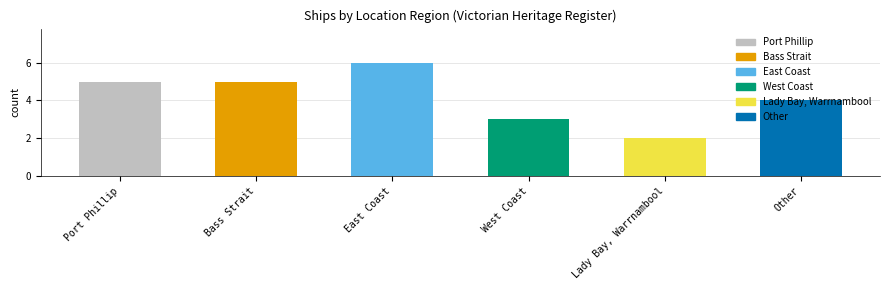

What is the label of the 6th bar from the right?

Port Phillip